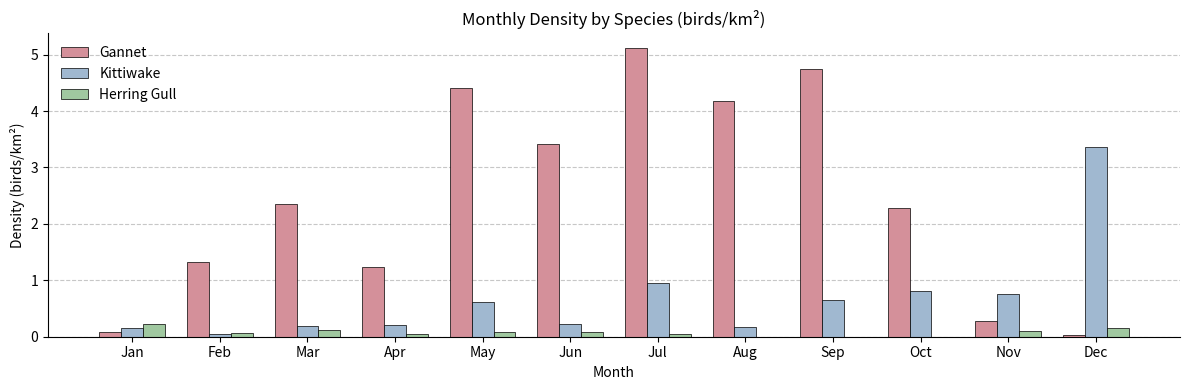

How many Herring Gull values are between 0 and 1?

12